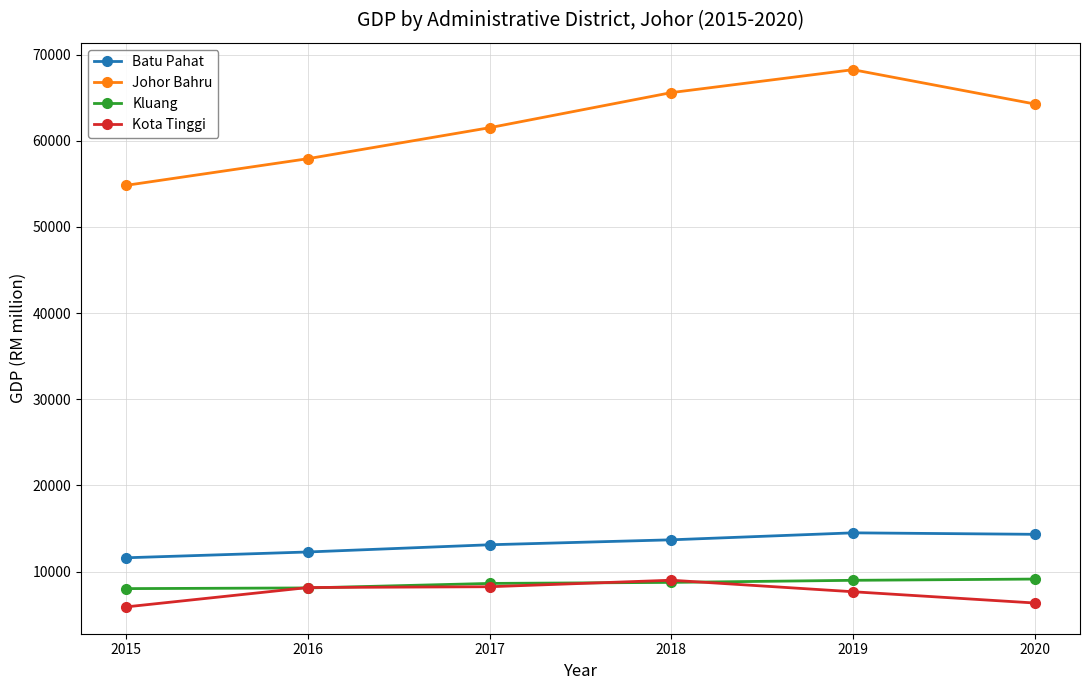

At which label does Batu Pahat reach its minimum?

2015